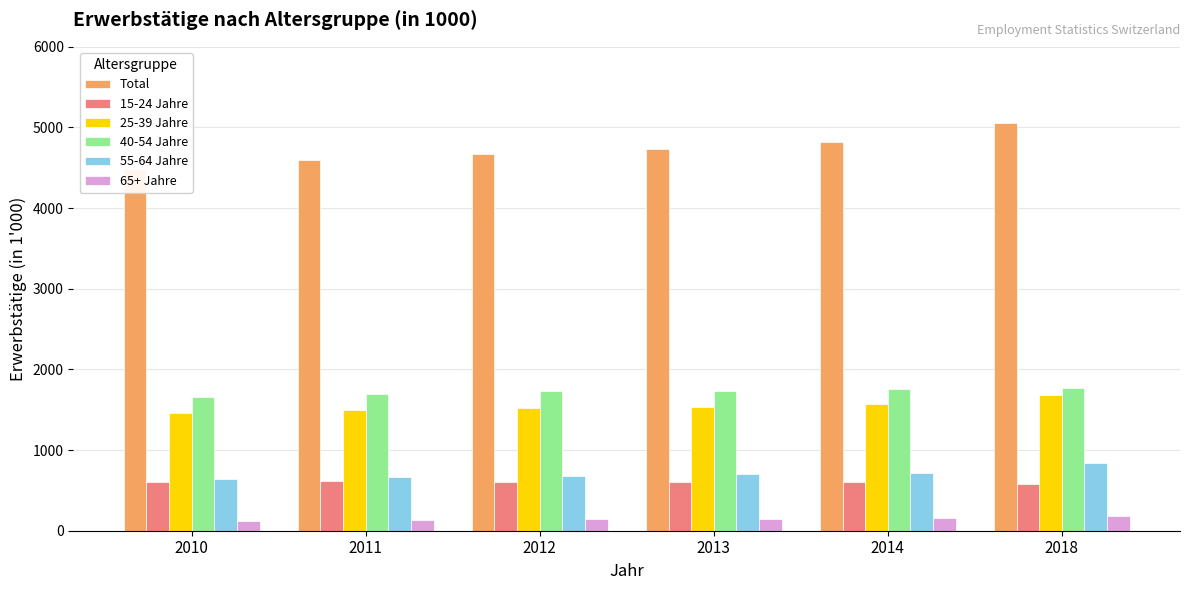

What is the highest value of the 40-54 Jahre series?

1763.9